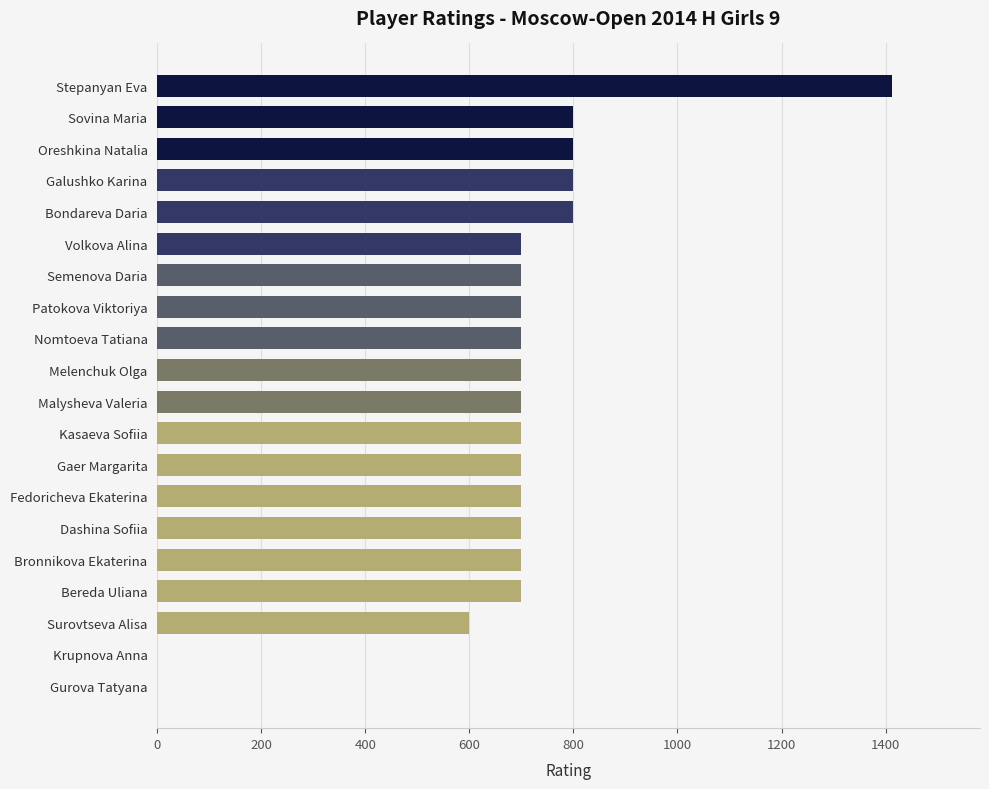

Which category has the highest value across all series?

Stepanyan Eva